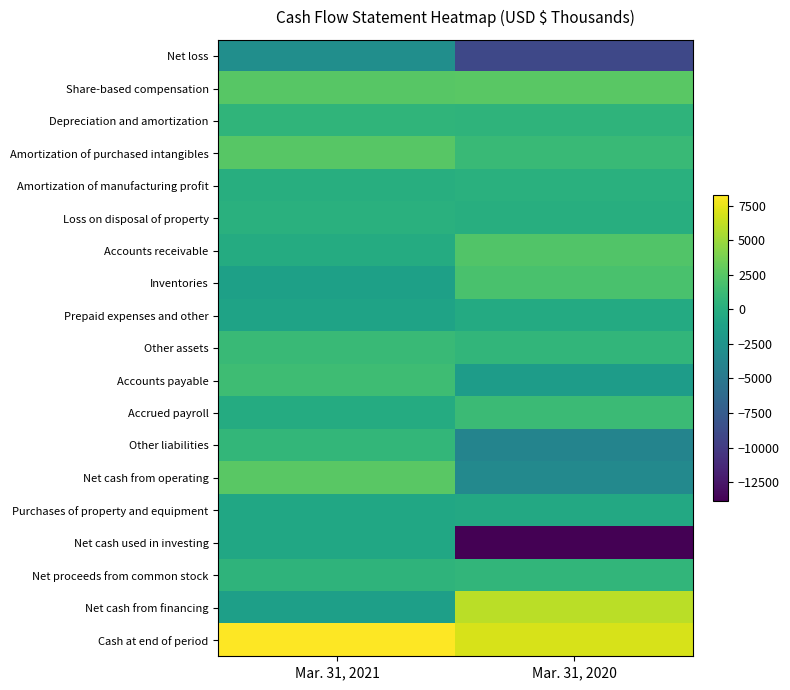

At which category is the sum across all series the highest?

Mar. 31, 2021